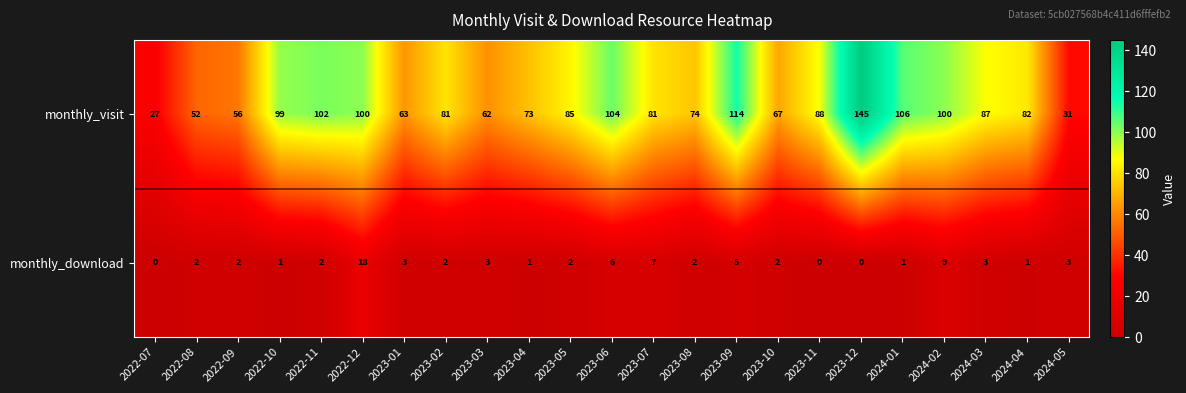

How many series are shown in this chart?

2